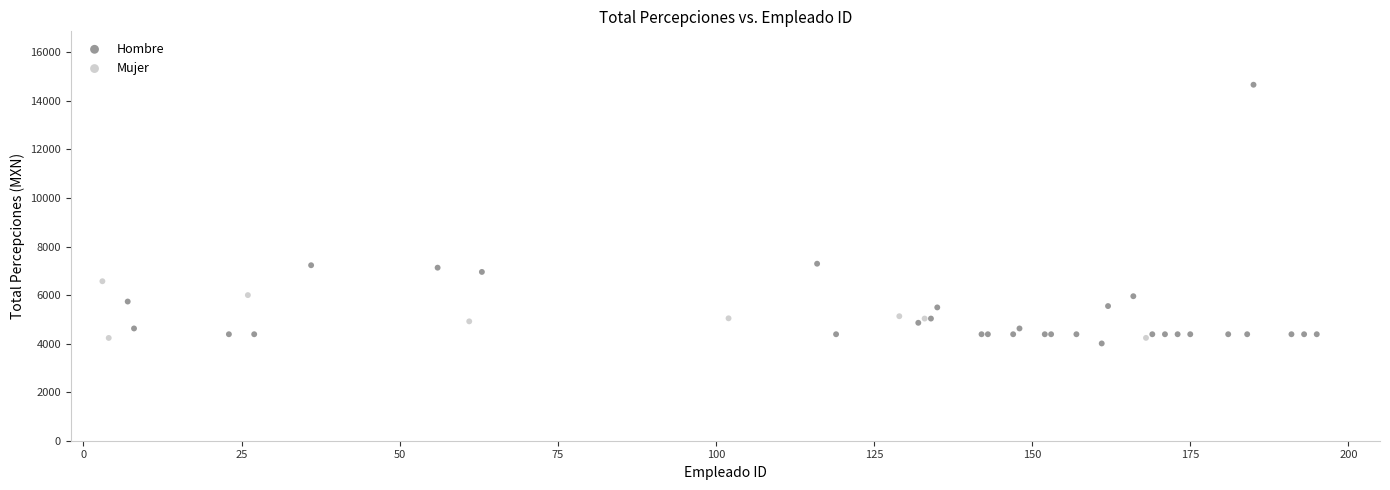

Which series has the widest spread of Y values?

Hombre